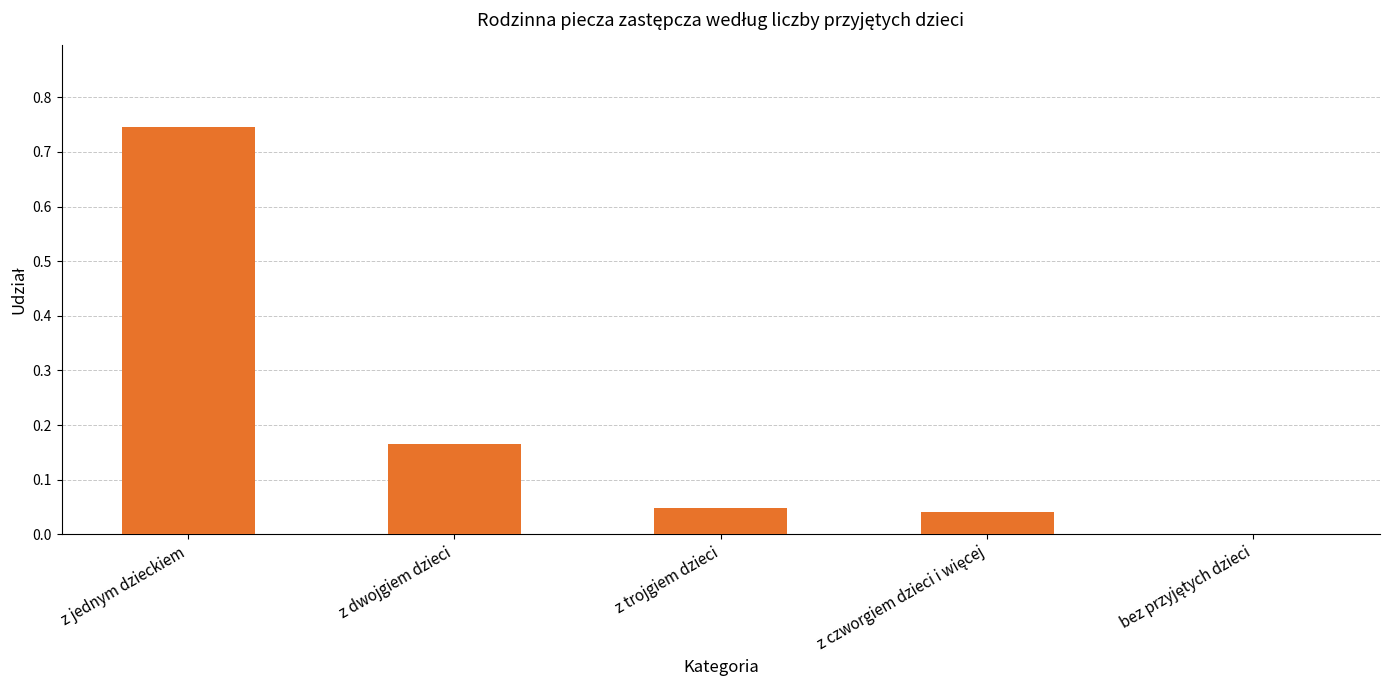

What is the sum of all values?

1.0